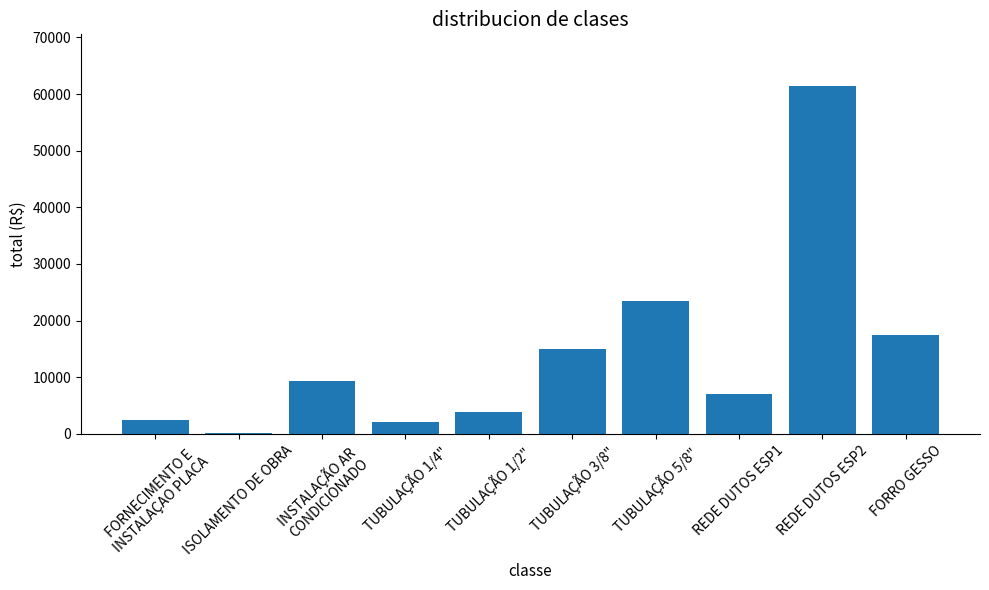

Is it true that the value at REDE DUTOS ESP1 is 3527.5?

False